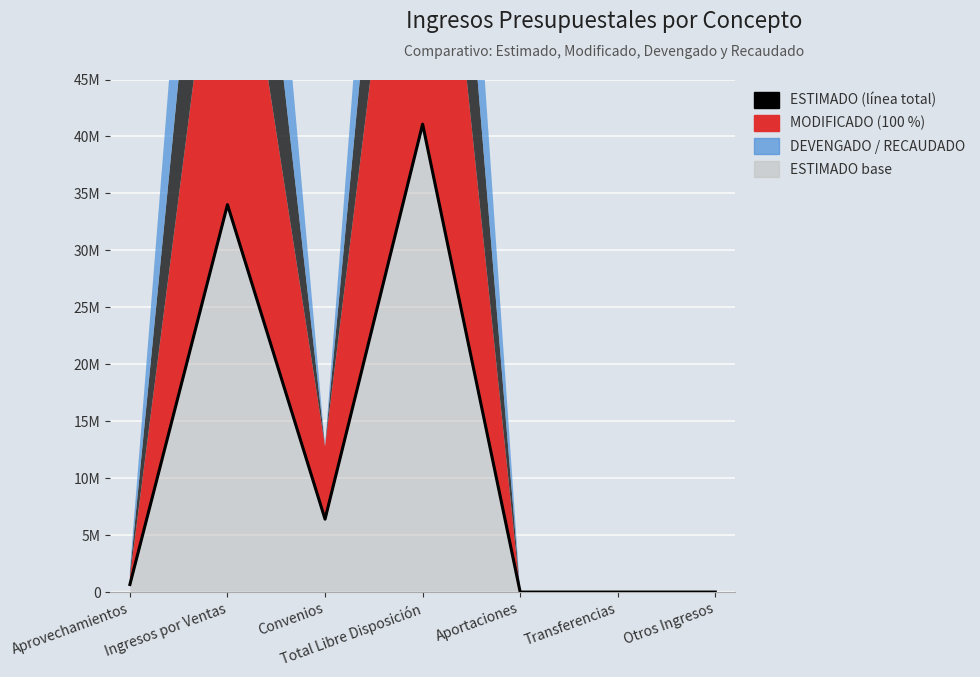

True or false: ESTIMADO and RECAUDADO cross at least once.

False